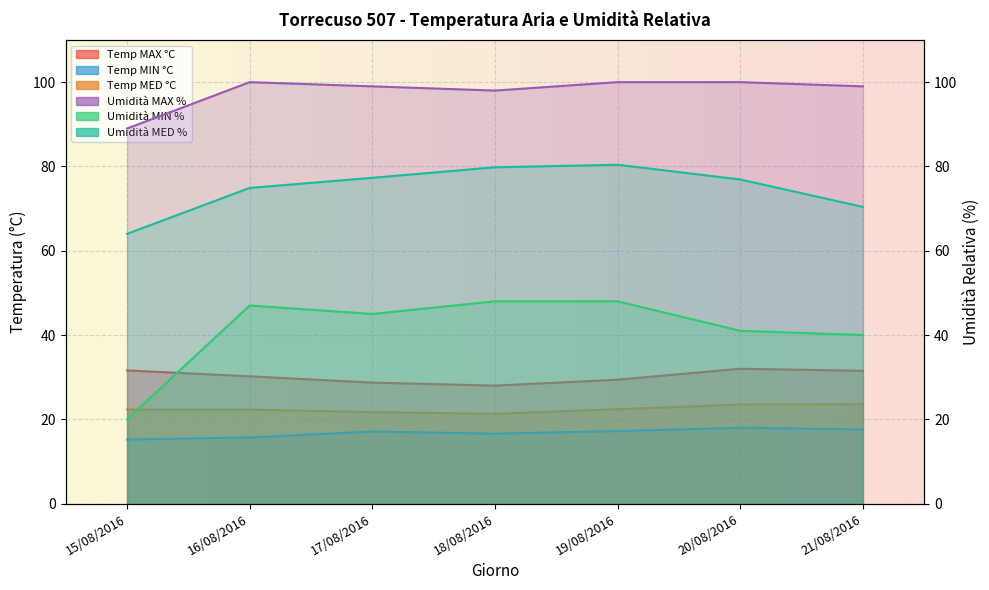

True or false: Temp MED °C and Temp MIN °C cross at least once.

False